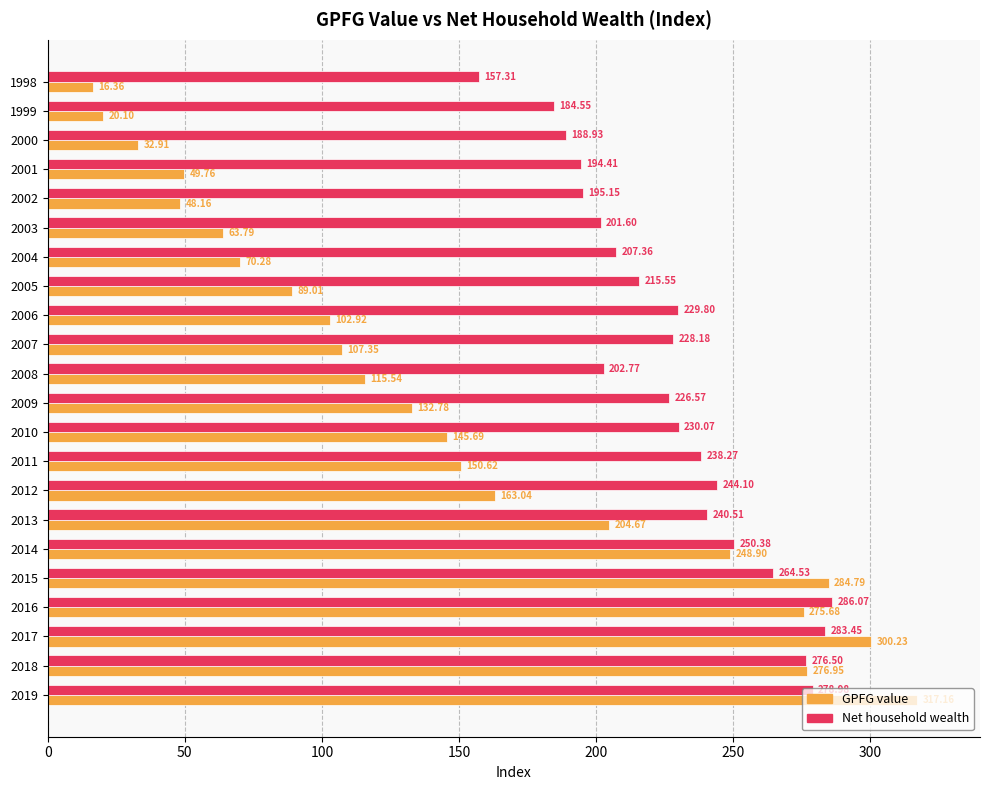

Which category has the highest value in the GPFG value series?

2019